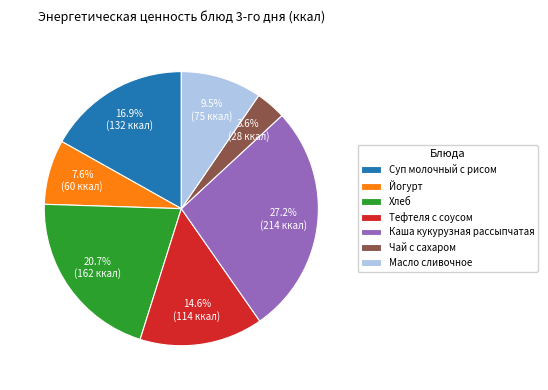

Approximately how many times larger is the value at Суп молочный с рисом compared to Чай с сахаром?

4.7